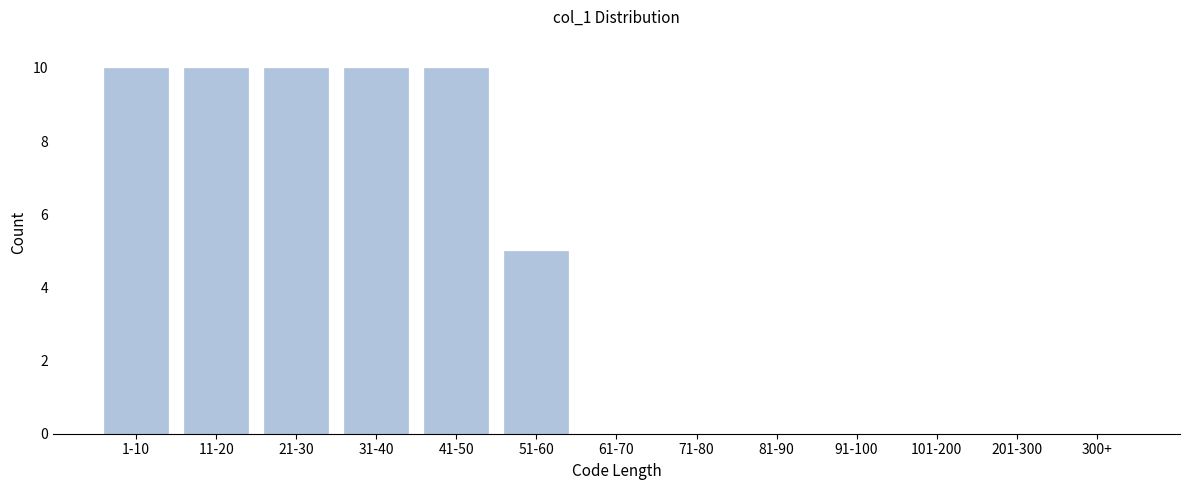

Reading left to right, list all the values displayed in this chart.

1-10=10	11-20=10	21-30=10	31-40=10	41-50=10	51-60=5	61-70=0	71-80=0	81-90=0	91-100=0	101-200=0	201-300=0	300+=0